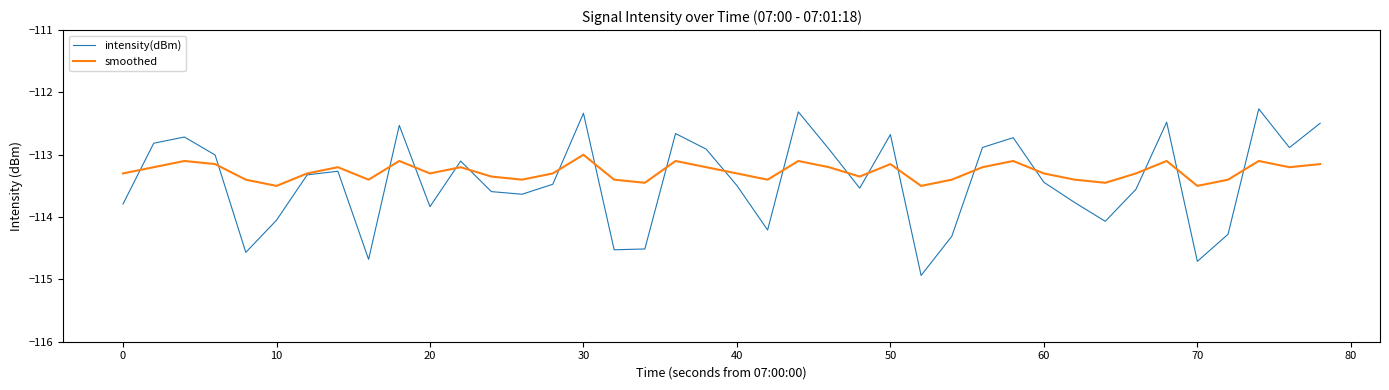

What is the greatest value displayed?

-112.3